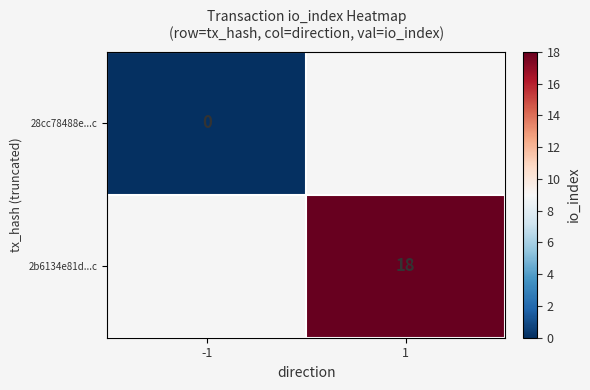

The 2b6134e81d...c series shows 5 at 1. True or false?

False